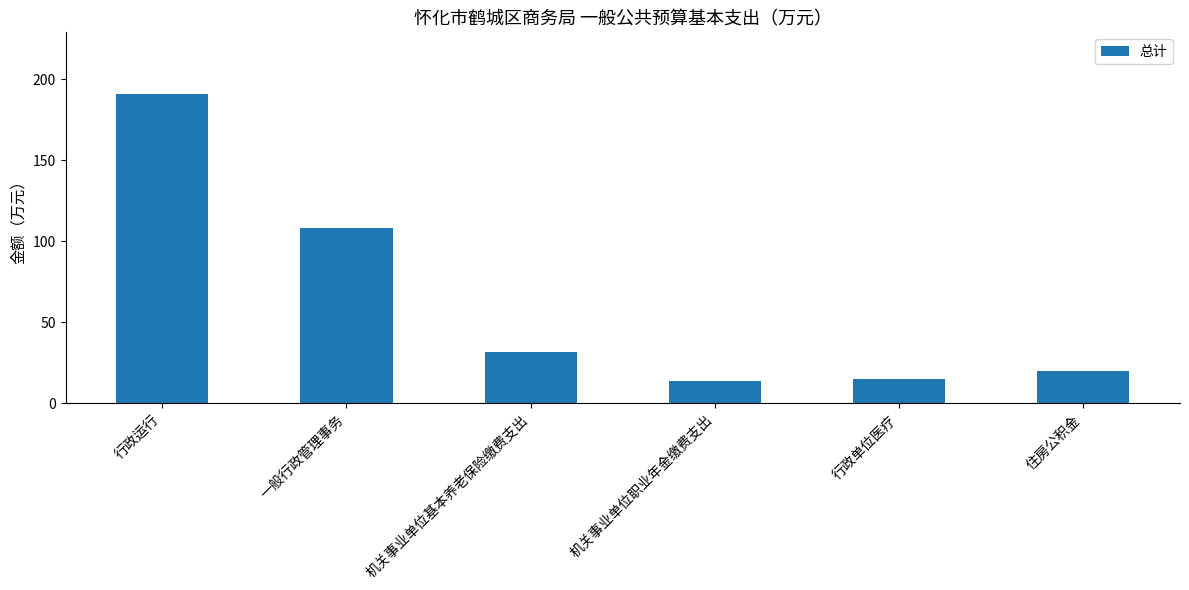

Reading left to right, transcribe all the data shown in this chart.

190.8	108.1	31.6	13.8	15.1	19.7